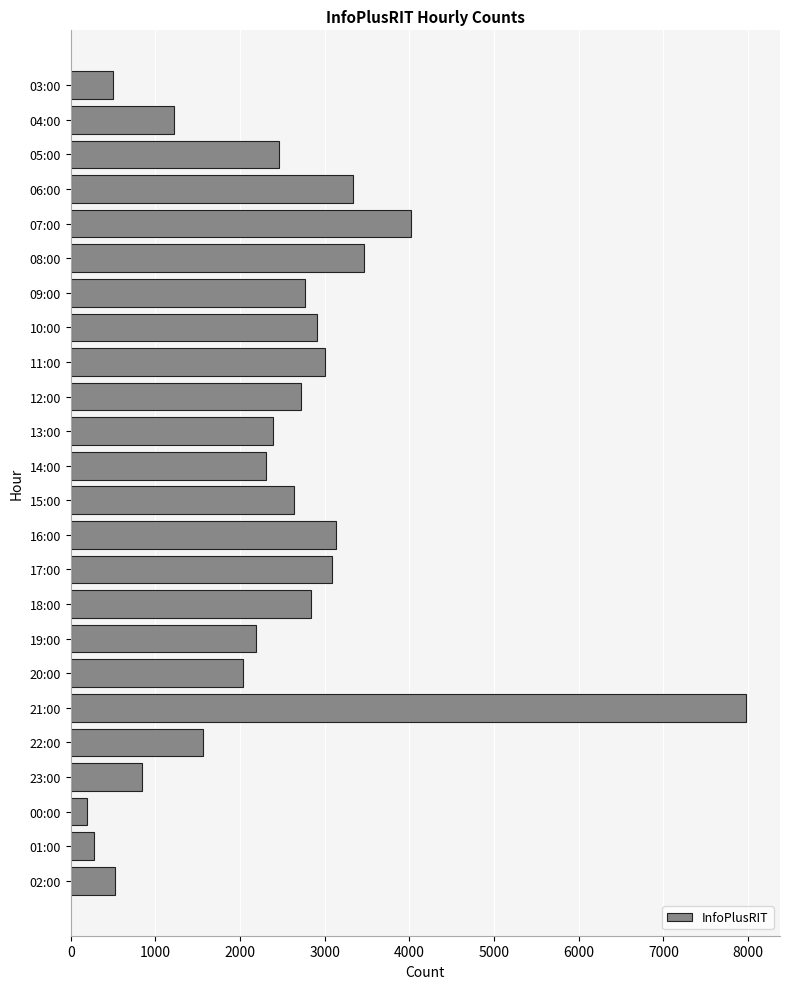

Which label corresponds to the largest value in the chart?

21:00